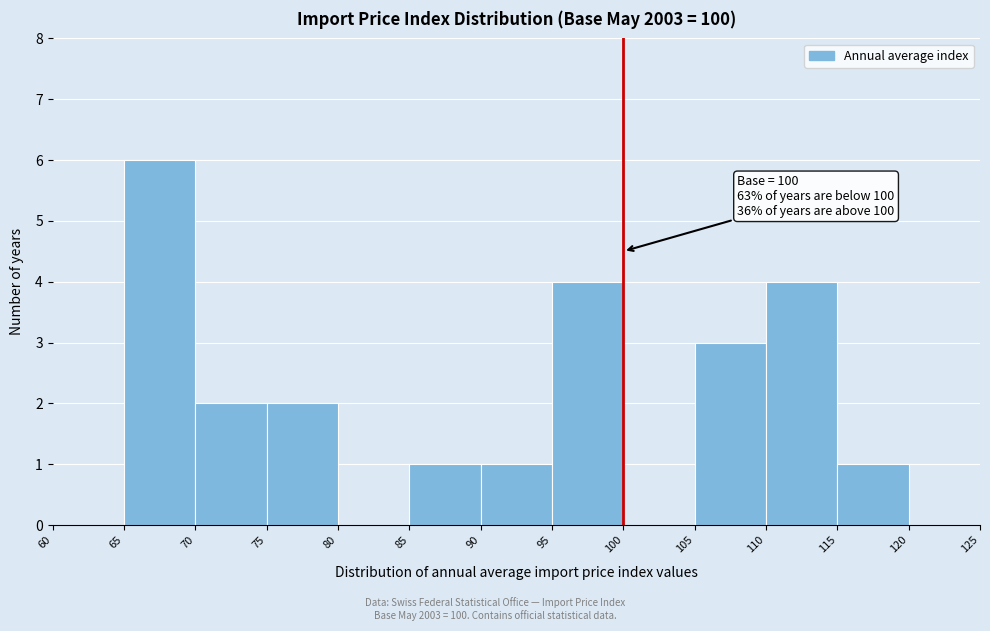

Over which range of the x-axis is the bar tallest?

65 to 70